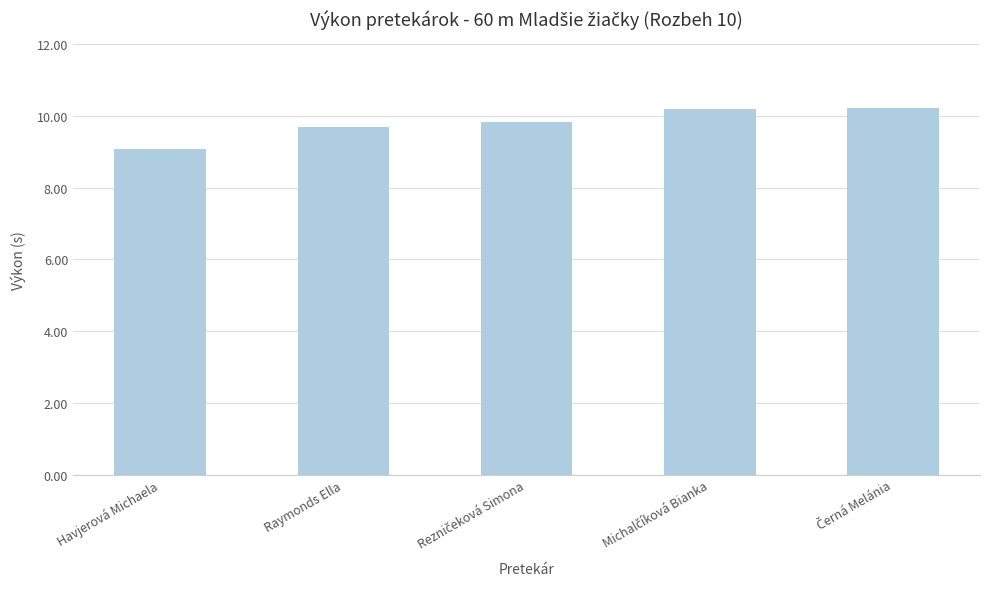

Reading right to left, list all the values displayed in this chart.

10.2	10.2	9.8	9.7	9.1